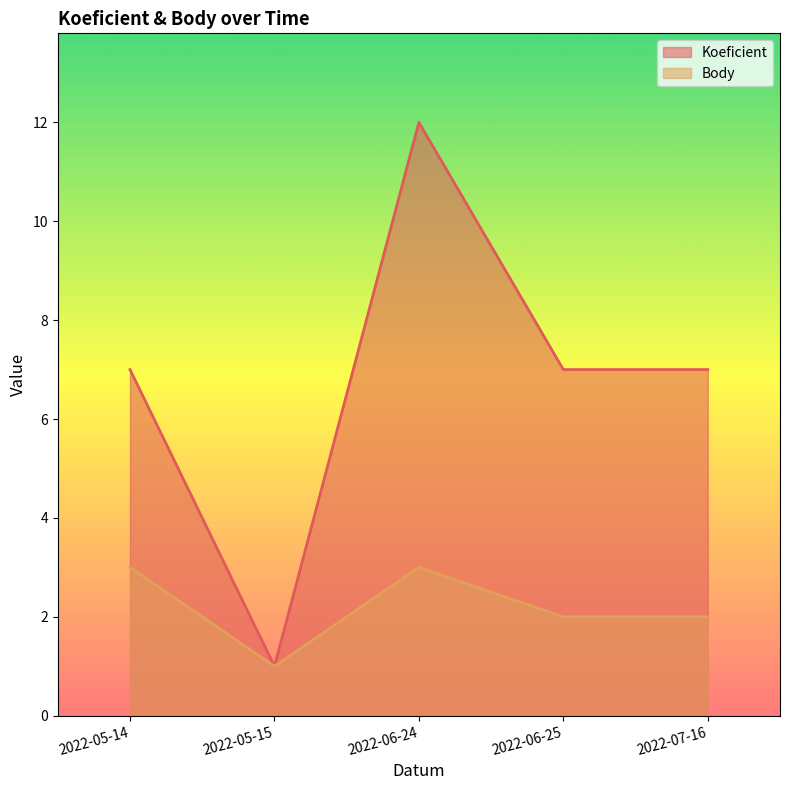

What is the difference between the maximum and minimum values in the Body series?

2